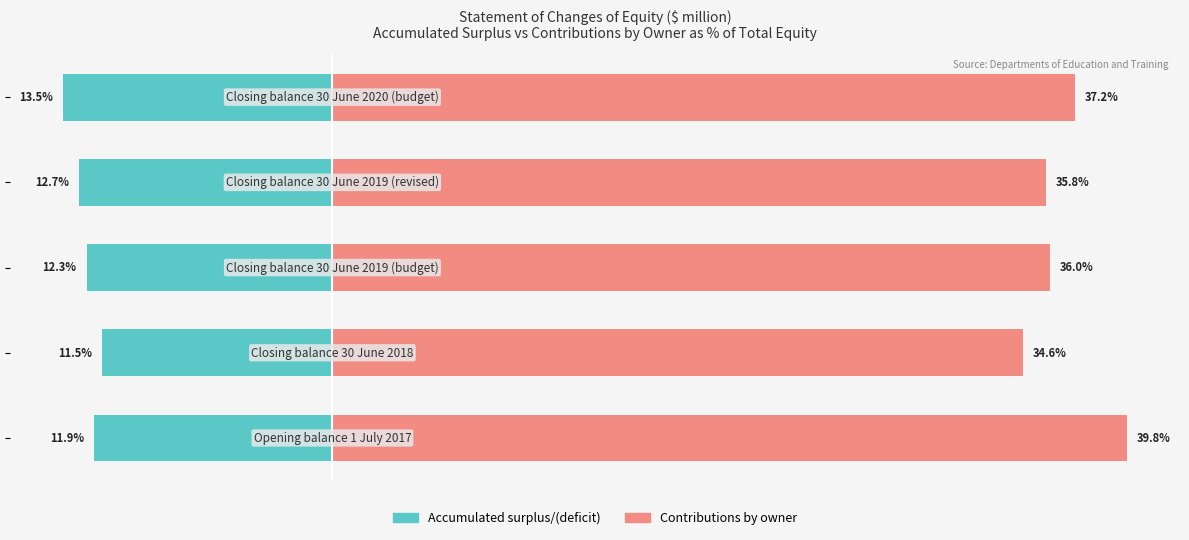

What is the difference between the Contributions by owner values at 2 and 1?

1.4